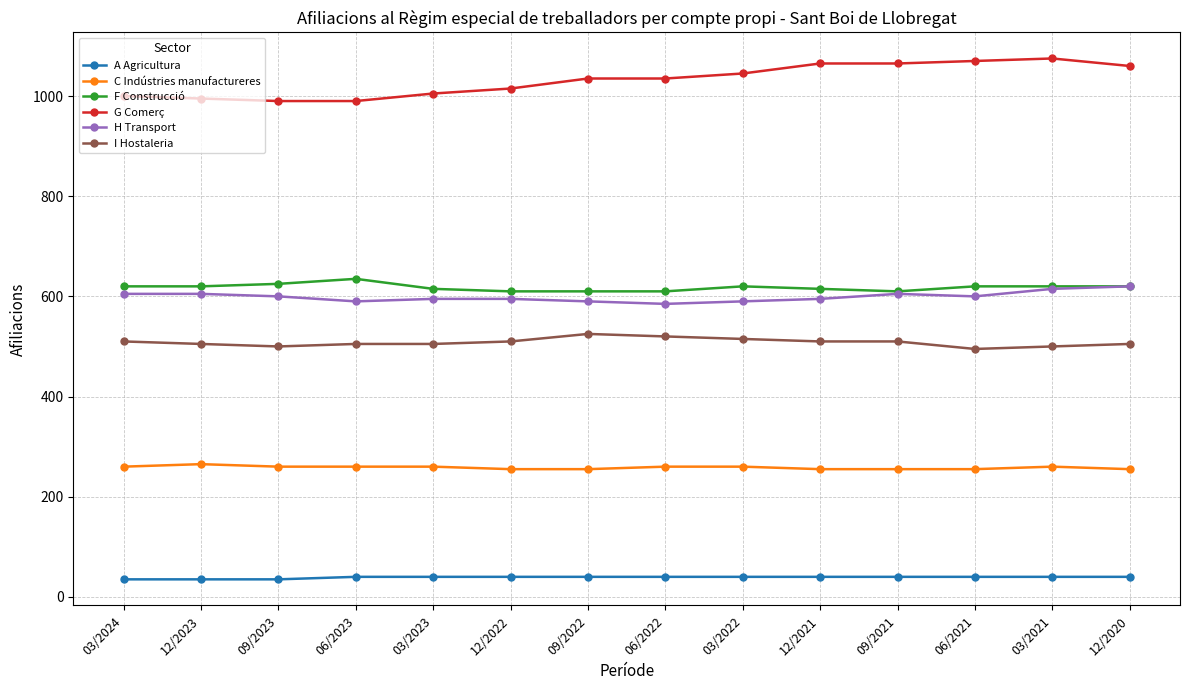

True or false: C Indústries manufactureres and I Hostaleria cross at least once.

False